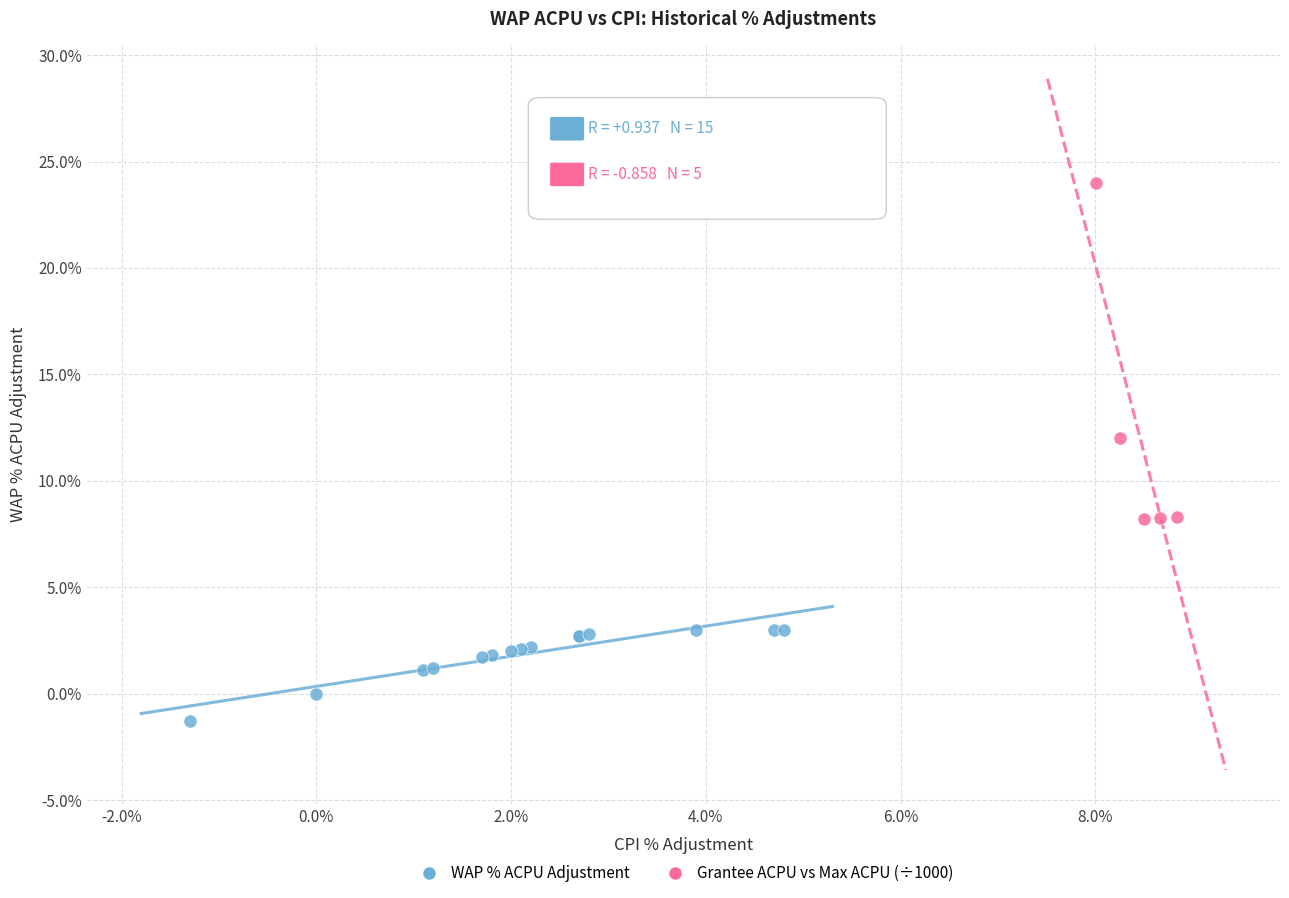

Which series reaches the minimum Y coordinate?

WAP % ACPU Adjustment